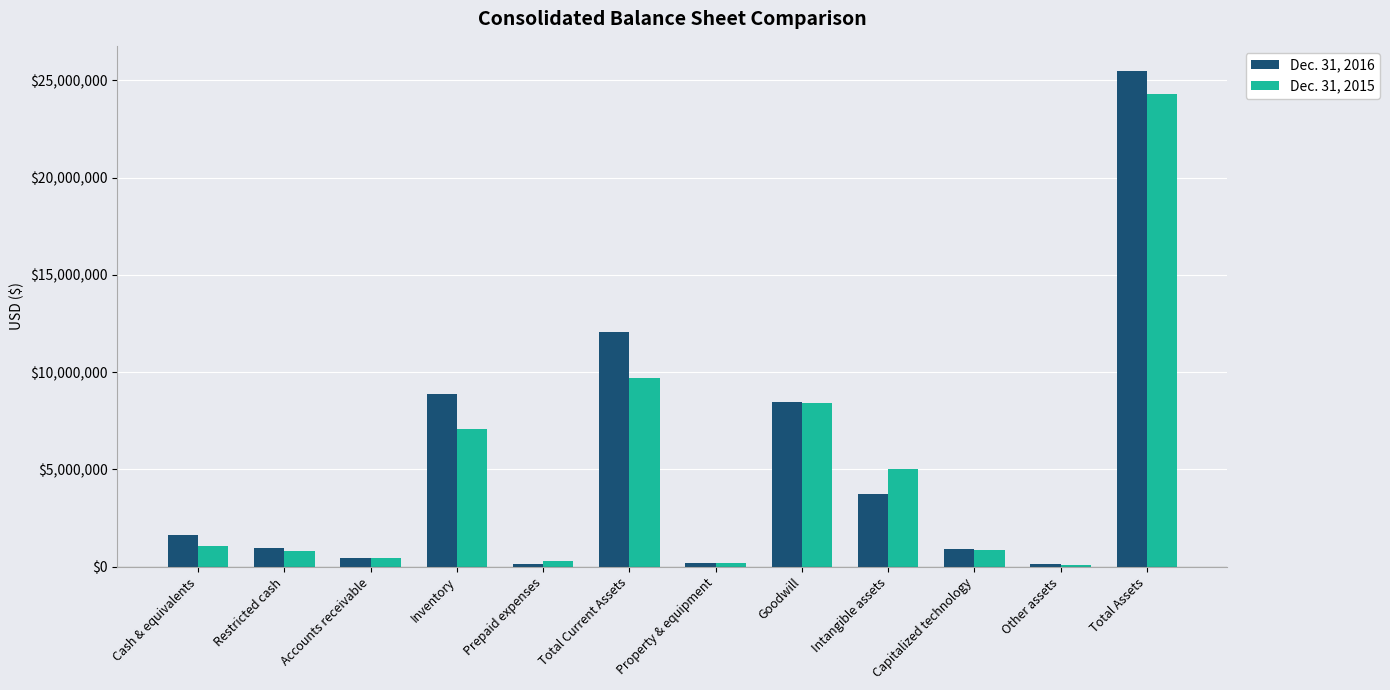

Is the value of Dec. 31, 2015 at Total Assets greater than the value of Dec. 31, 2016 at Capitalized technology?

Yes